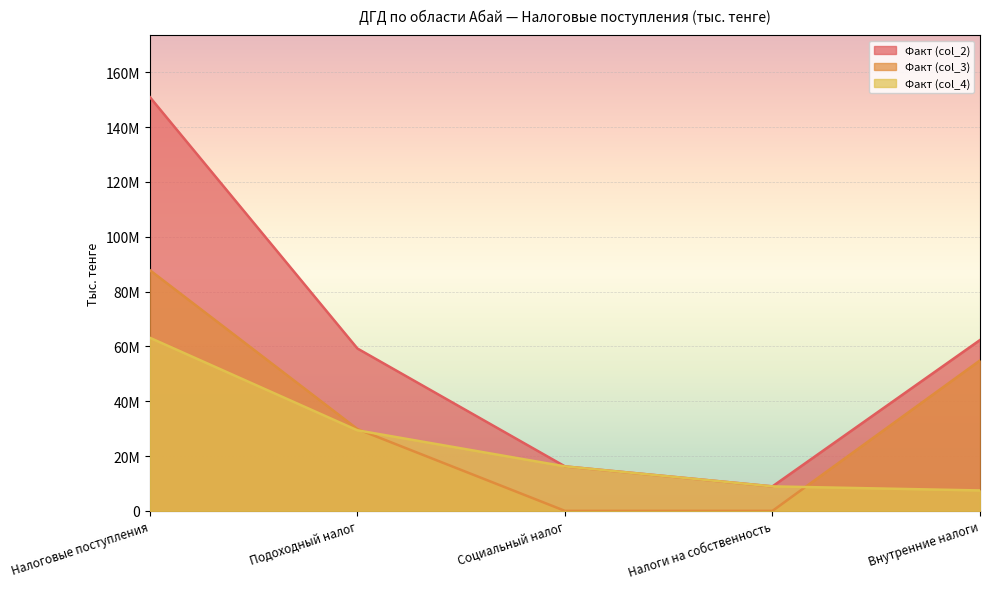

What is the label of the 3rd point from the left?

Социальный налог